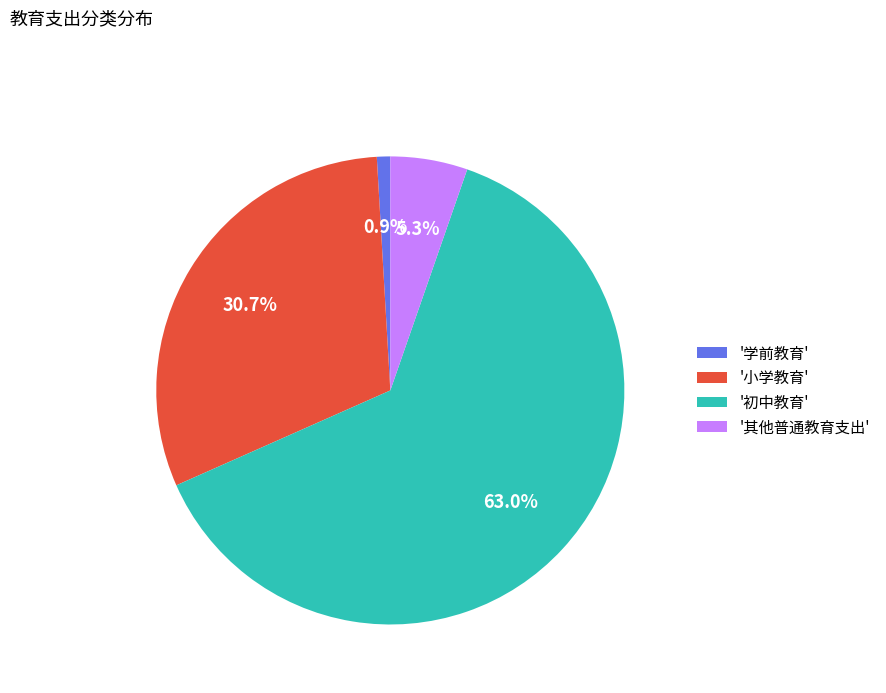

Do '学前教育' and '其他普通教育支出' together represent more than half of the pie?

No